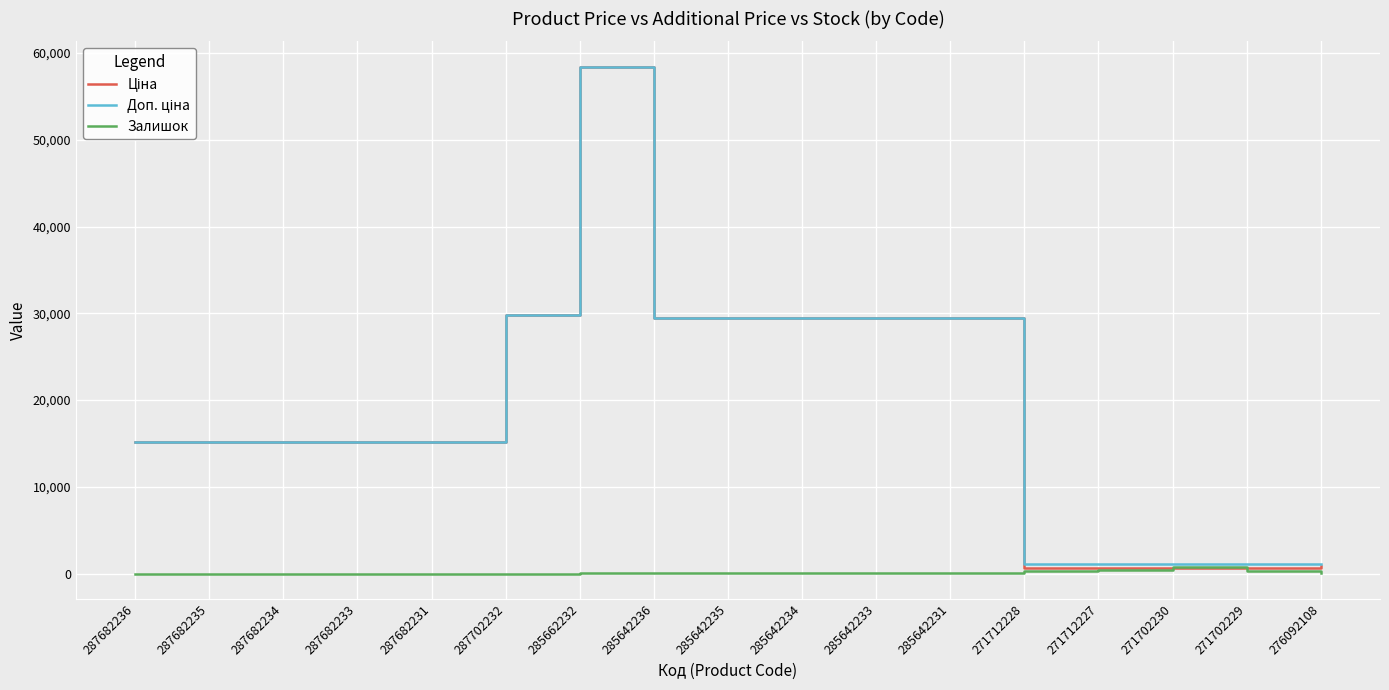

At which category is the sum across all series the highest?

285662232